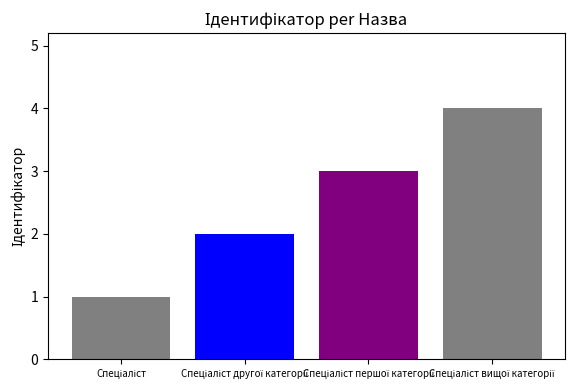

What is the greatest value displayed?

4